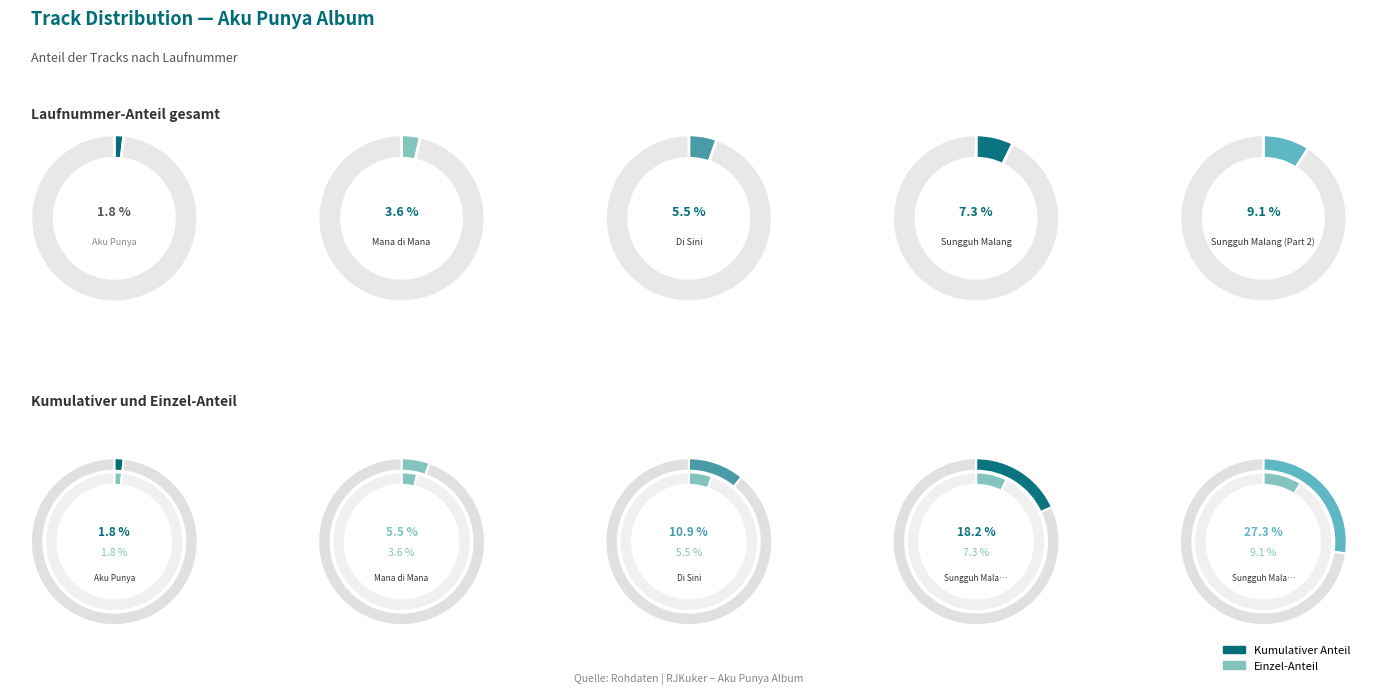

What portion of the pie excludes Di Sini?

94.5%